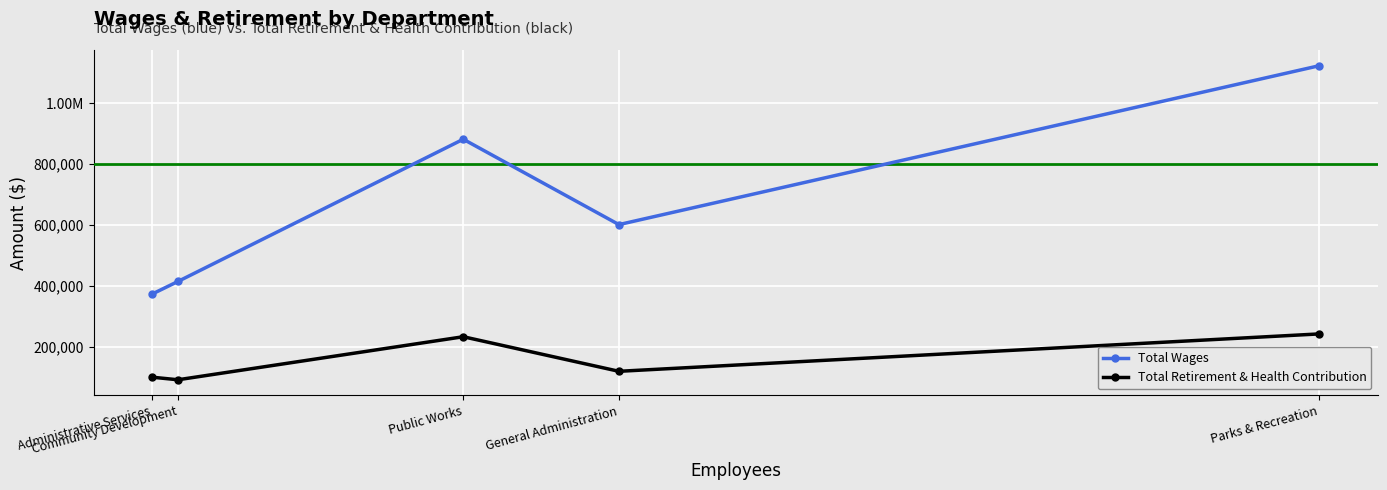

Does the chart have visible grid lines?

Yes